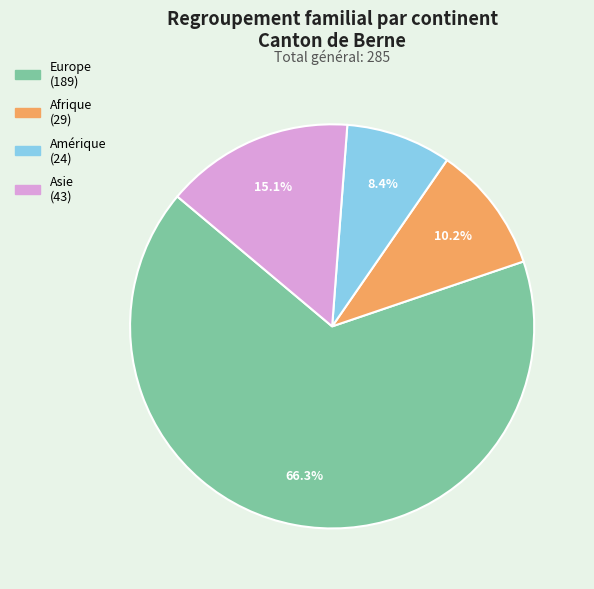

Which has a higher value, Europe or Amérique?

Europe